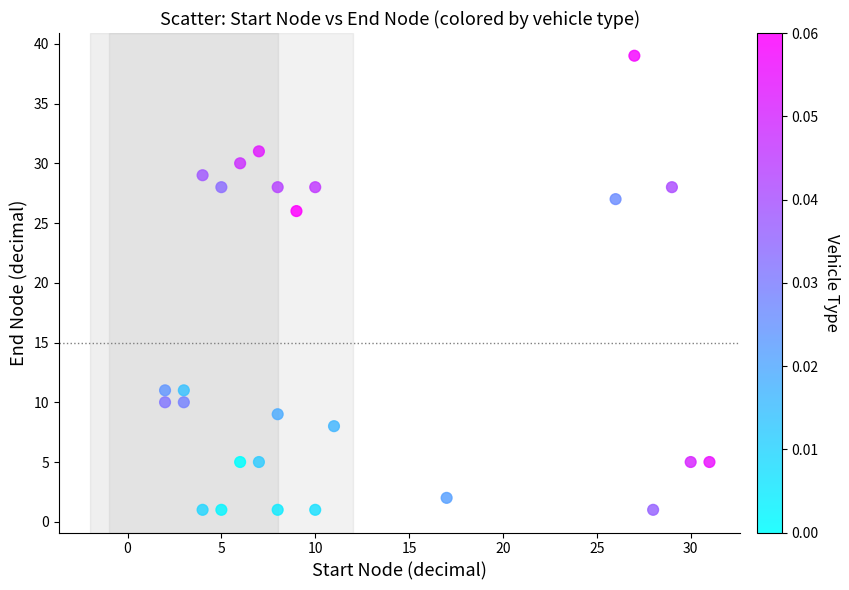

What Y value in the scatter plot is closest to 20?

26